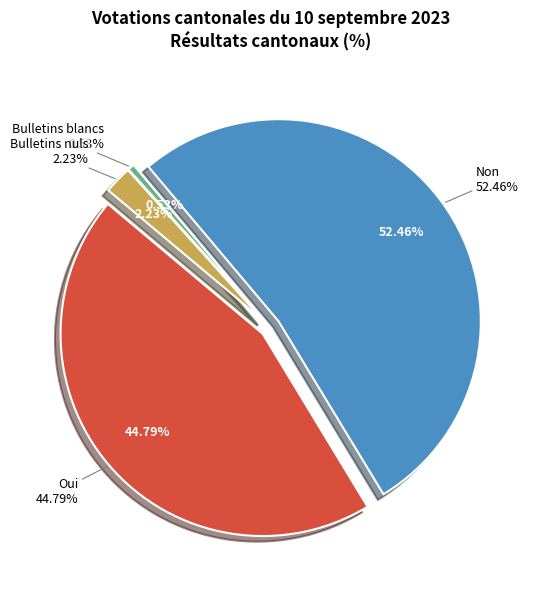

To the nearest percent, what is the average slice percentage?

25%